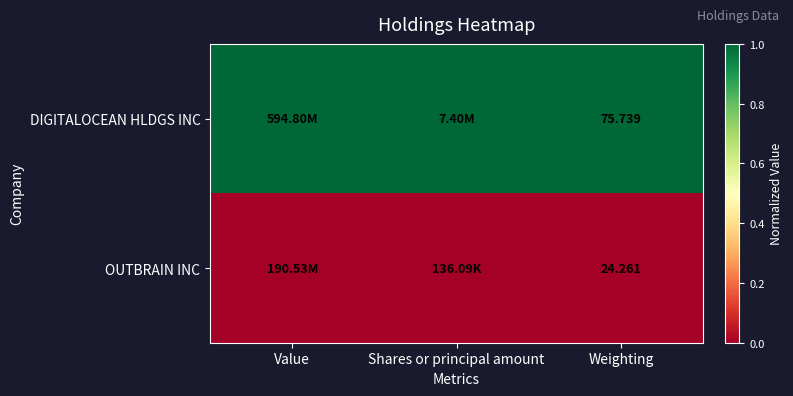

At Weighting, list the series in order from smallest to largest.

OUTBRAIN INC, DIGITALOCEAN HLDGS INC